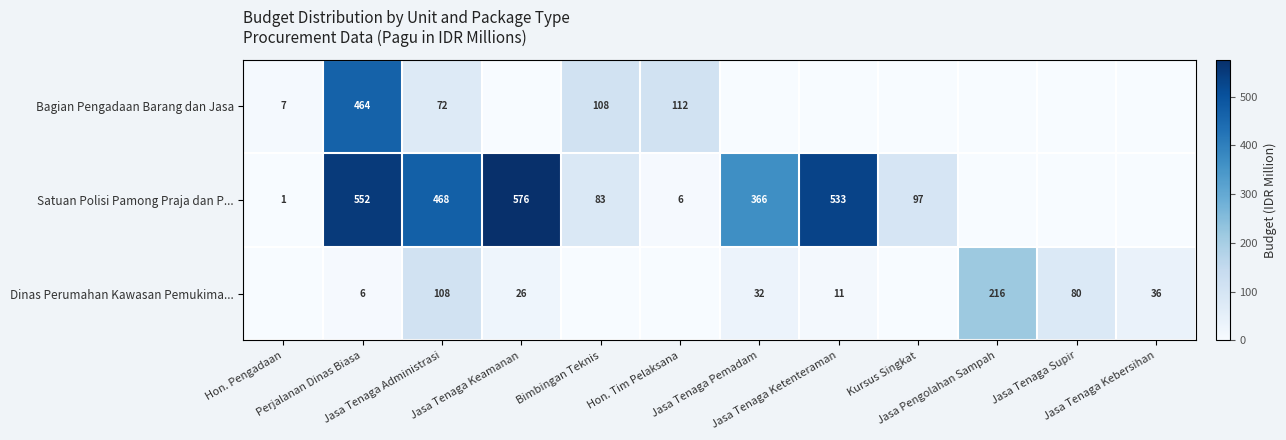

List the series in order of their peak value, lowest first.

Dinas Perumahan Kawasan Pemukima..., Bagian Pengadaan Barang dan Jasa, Satuan Polisi Pamong Praja dan P...